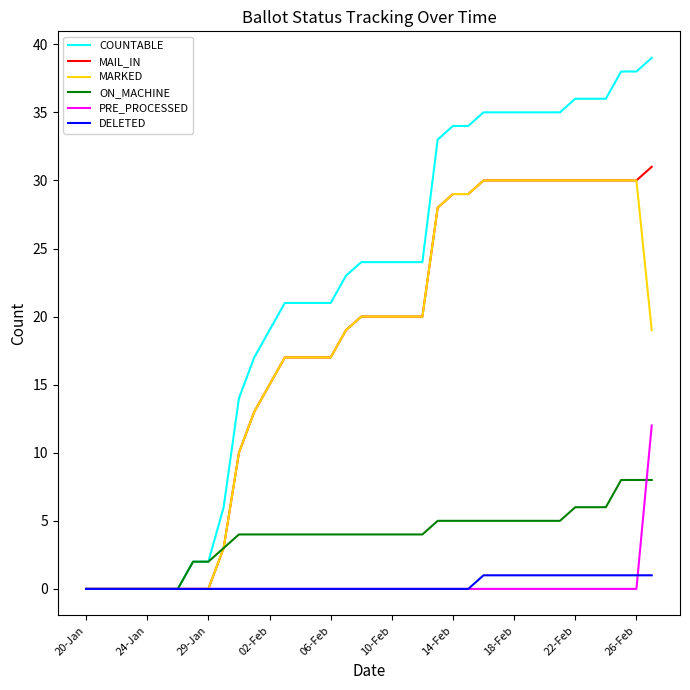

Which series has the widest spread of values?

COUNTABLE